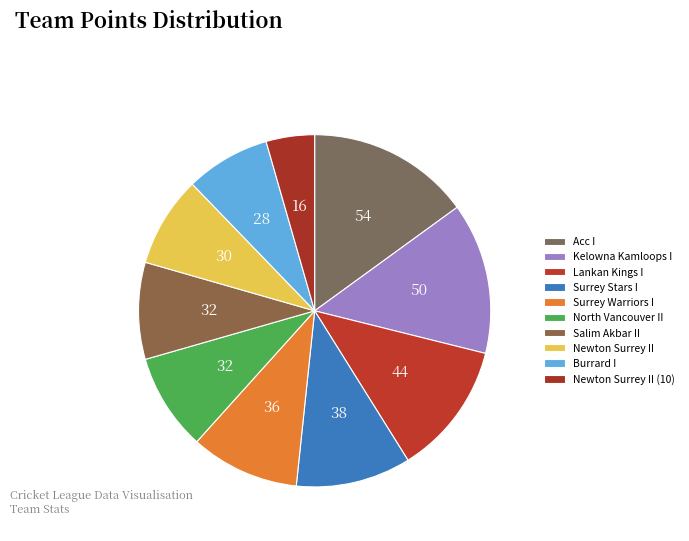

What is the smallest slice in the pie chart?

Newton Surrey II (10)